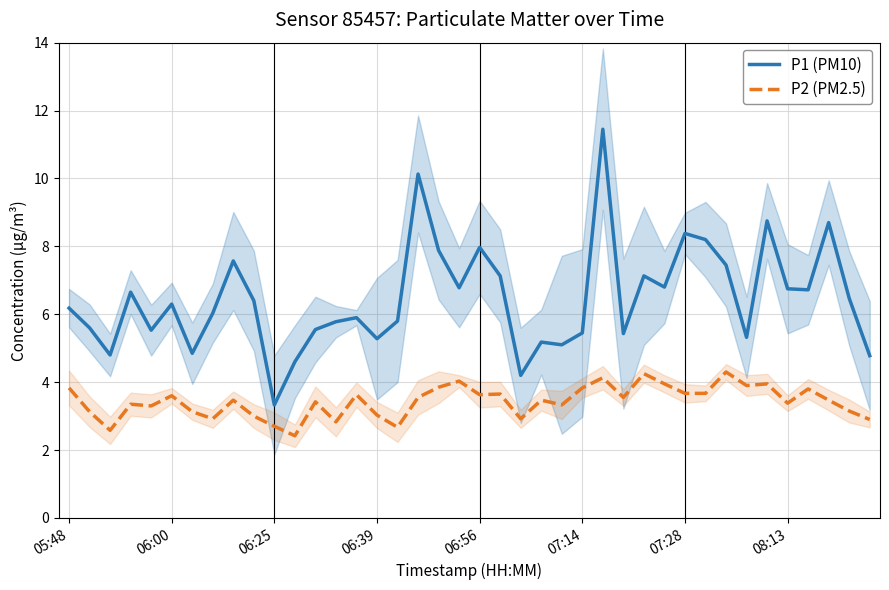

Which series has the largest total across all categories?

P1 (PM10)